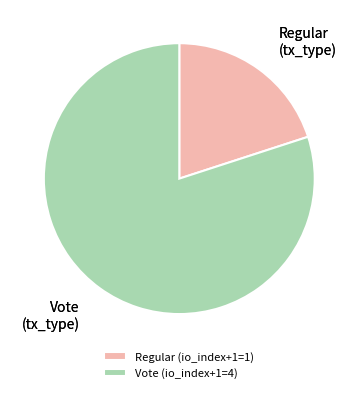

Is the sum of Regular and Vote greater than half?

Yes